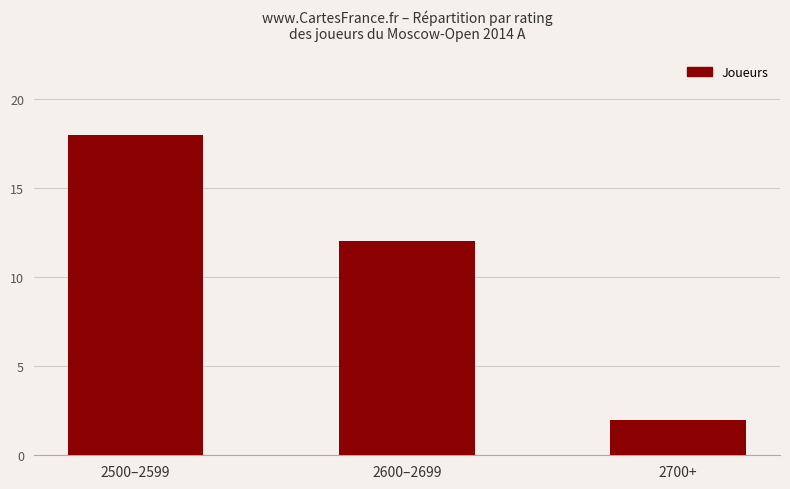

Read the value at 2500–2599, to the nearest 10.

20